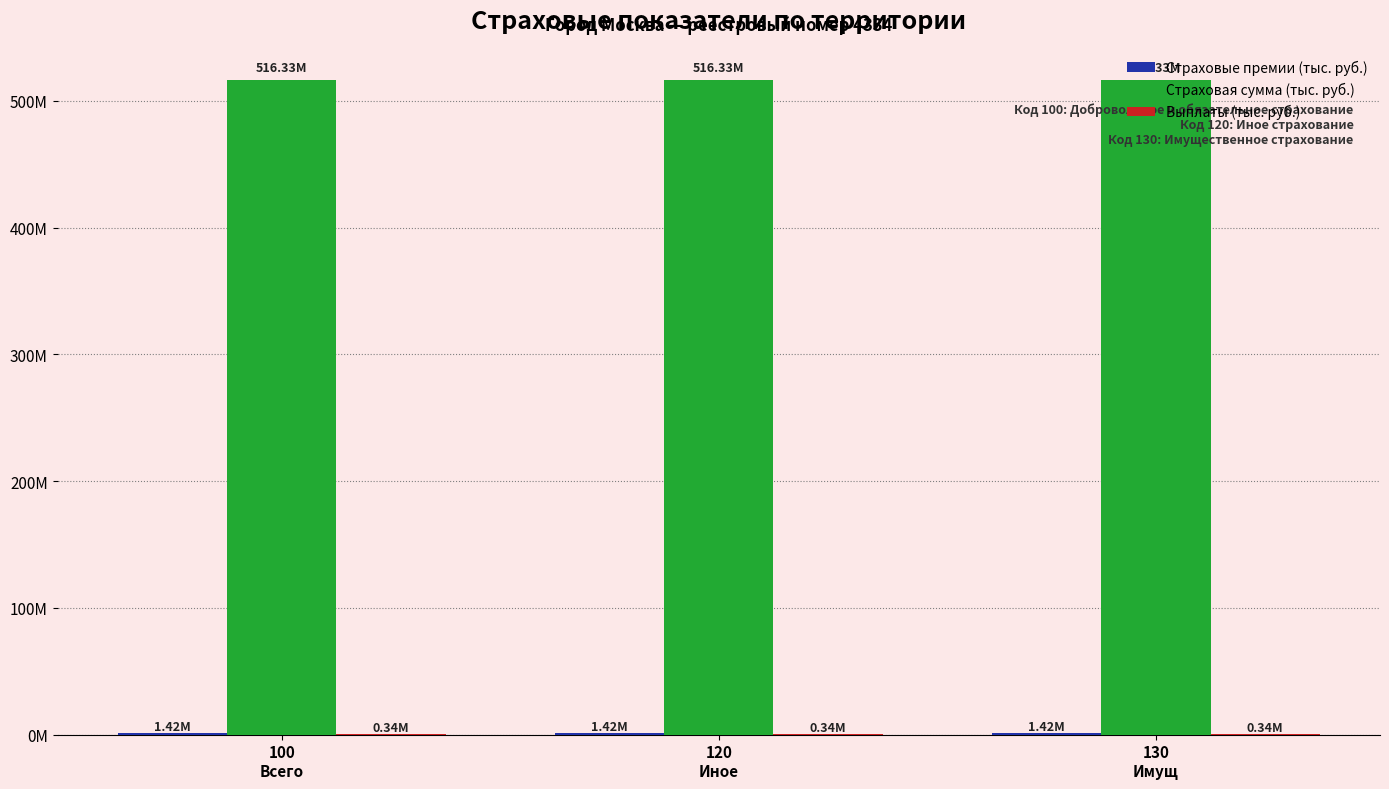

Rank the series by their maximum value, from lowest to highest.

Выплаты (тыс. руб.), Страховые премии (тыс. руб.), Страховая сумма (тыс. руб.)